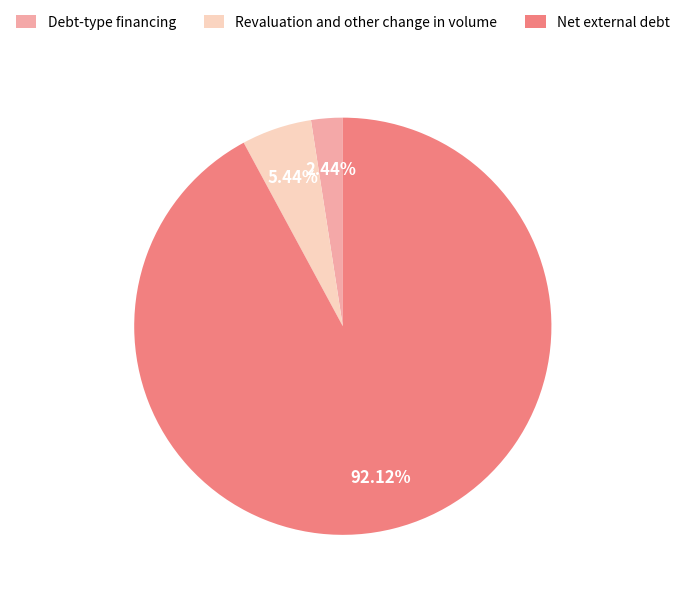

Which slice is the smallest?

Debt-type financing